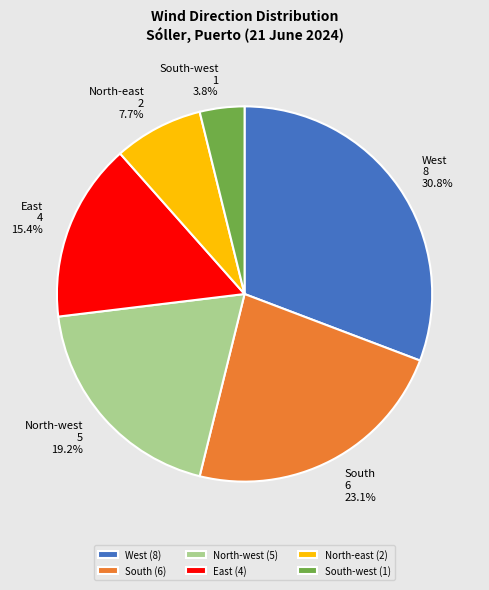

What percentage is NOT represented by South?

76.9%